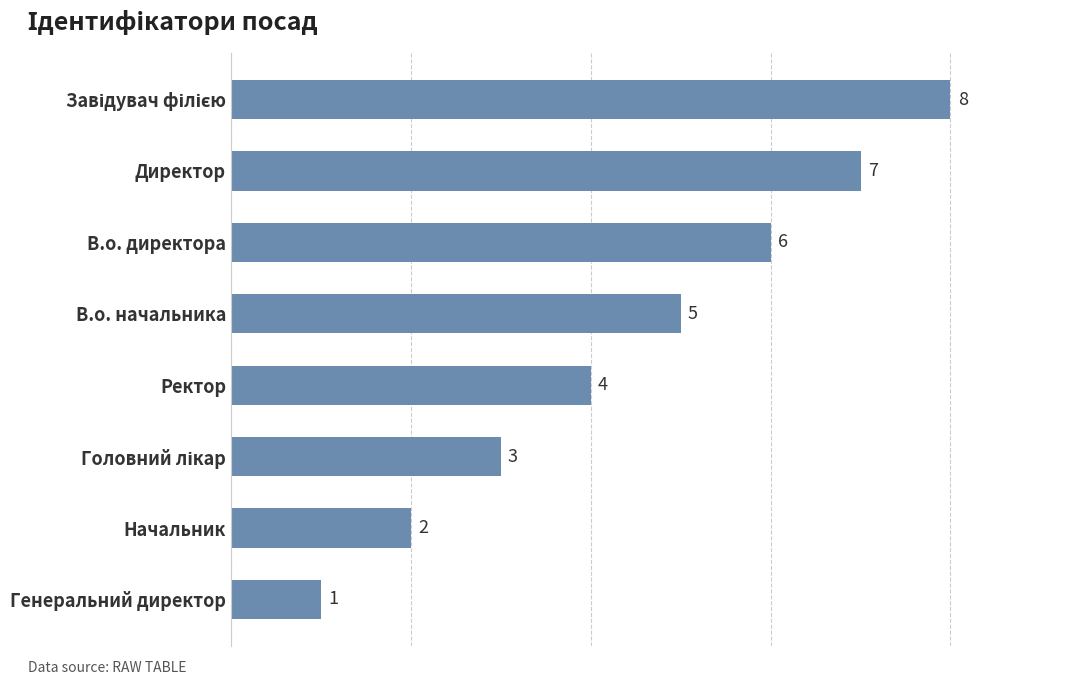

Where is the data nearest to the value 4?

Ректор